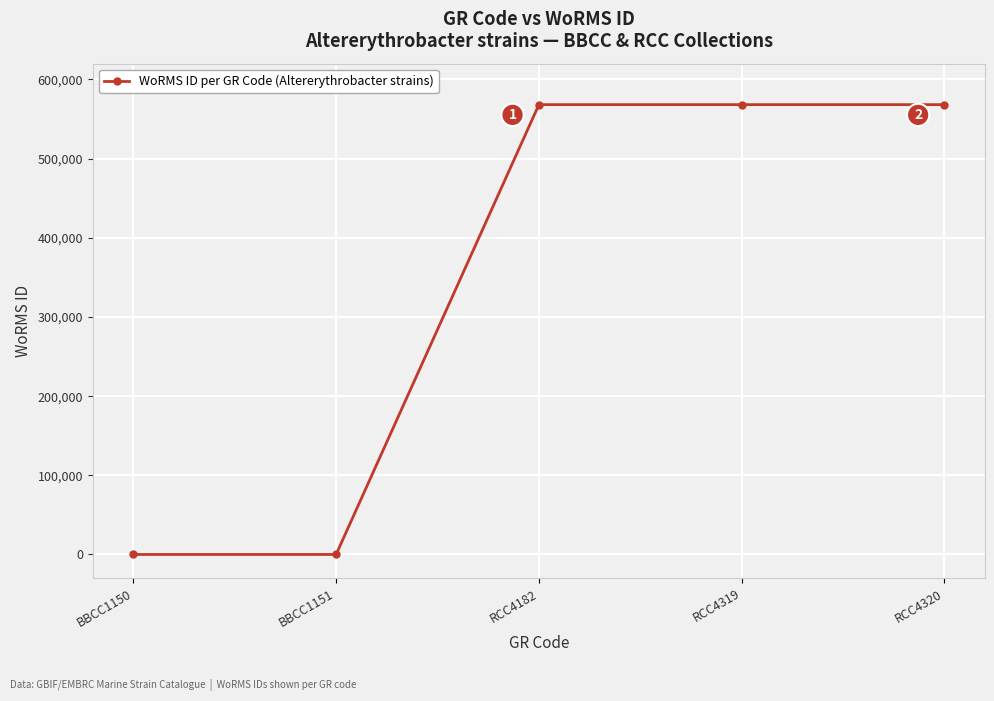

What is the difference between the maximum and minimum values?

568243